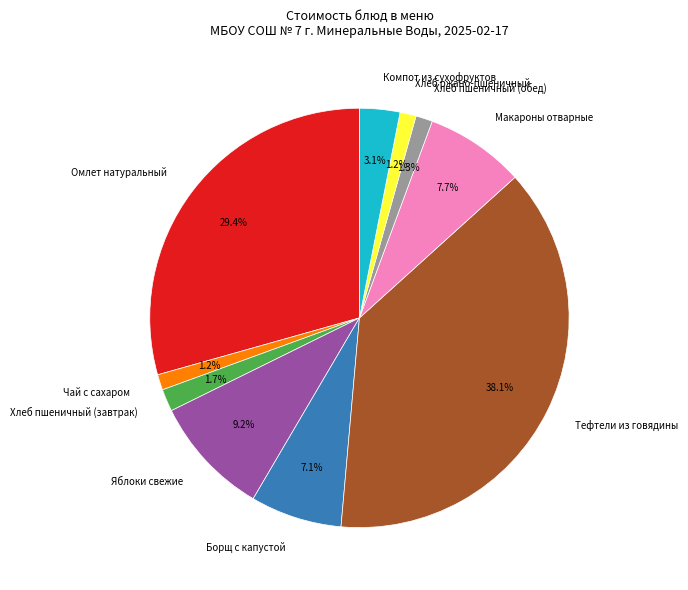

Do Хлеб пшеничный (завтрак) and Омлет натуральный together represent more than half of the pie?

No